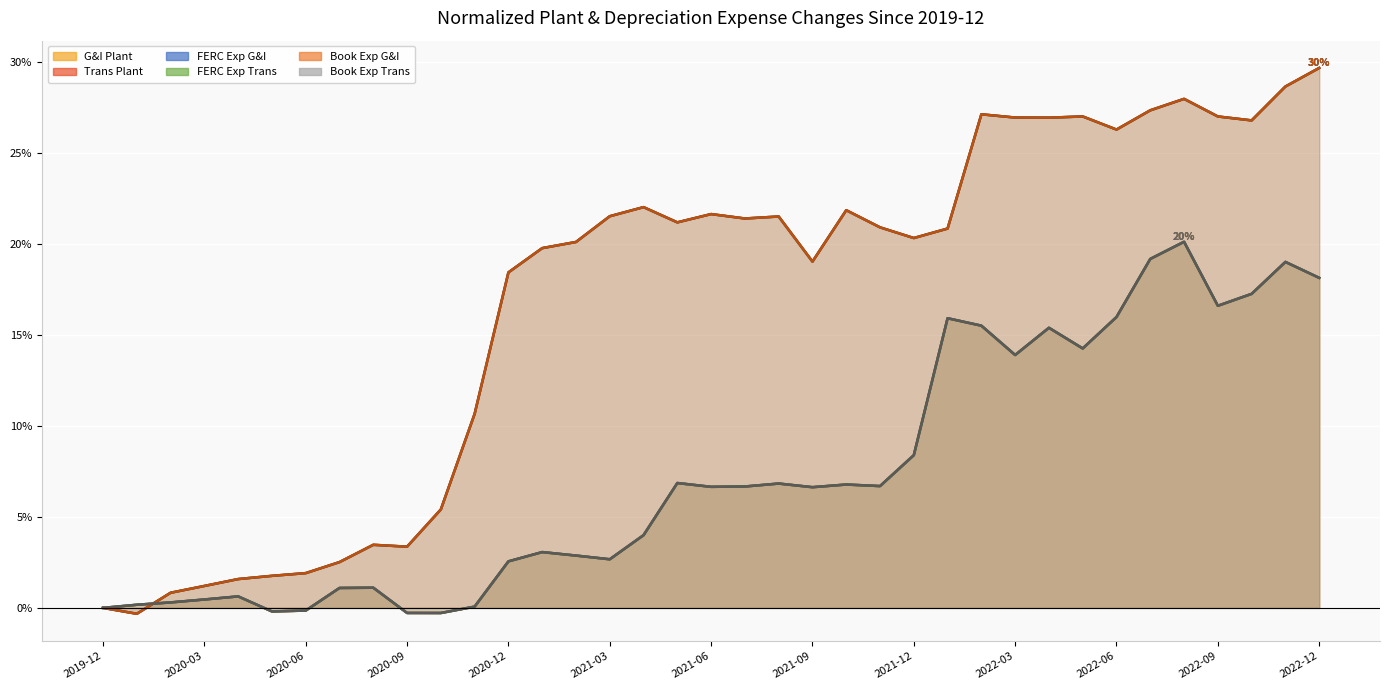

How many negative values does the Depr Expense FERC G&I series have?

1